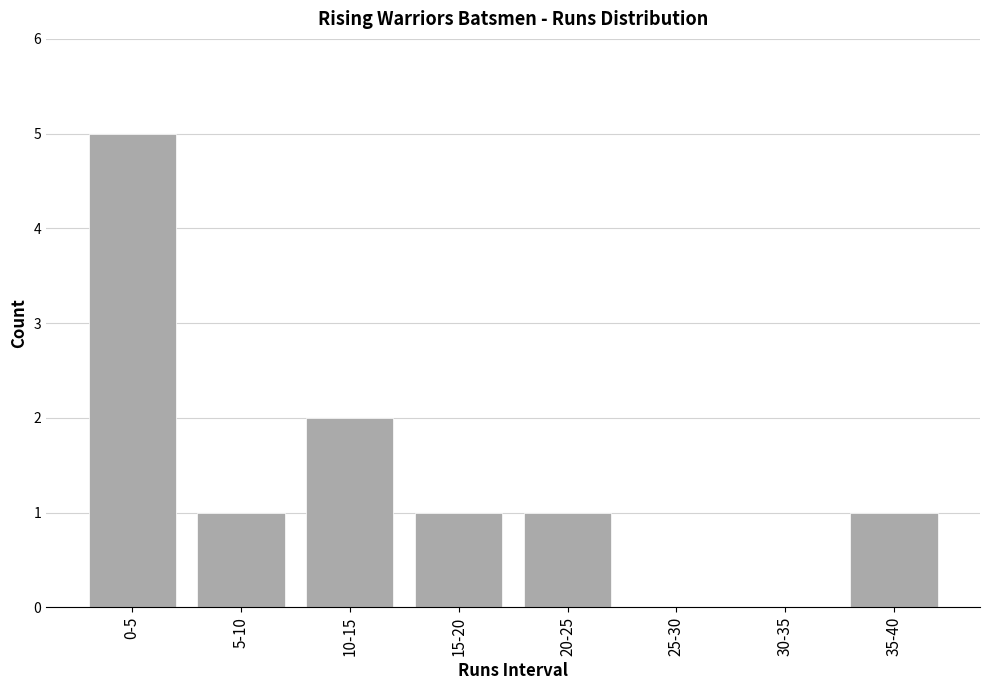

Reading left to right, transcribe all the data shown in this chart.

0-5=5	5-10=1	10-15=2	15-20=1	20-25=1	25-30=0	30-35=0	35-40=1